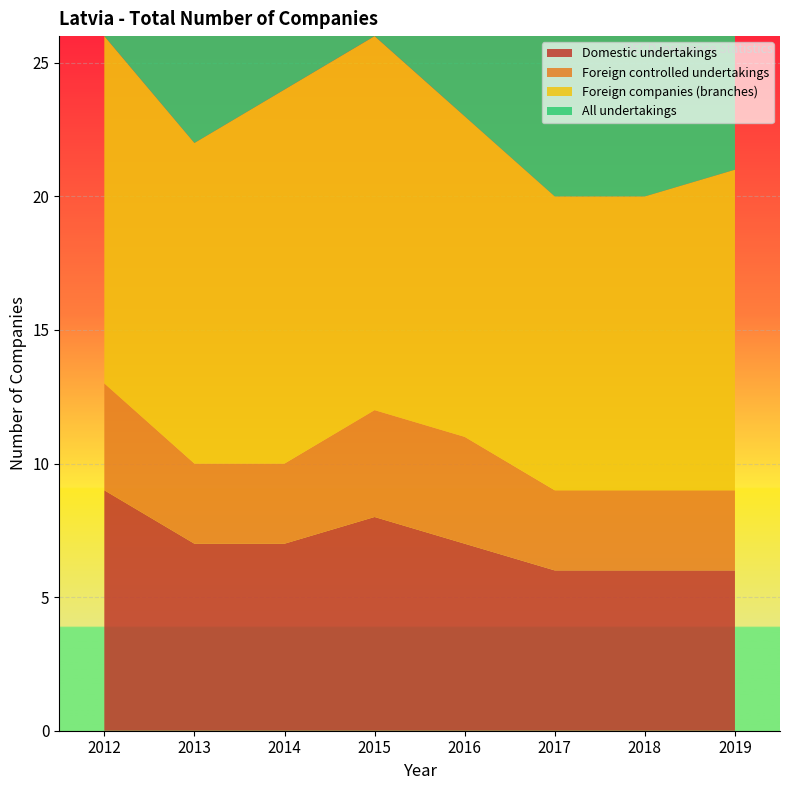

True or false: All undertakings and Foreign companies (branches) intersect in this chart.

False